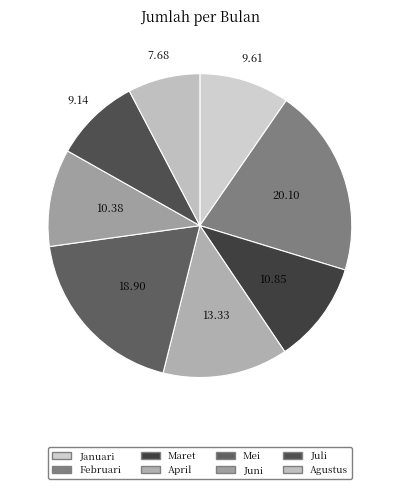

Count the number of slices in the pie.

8